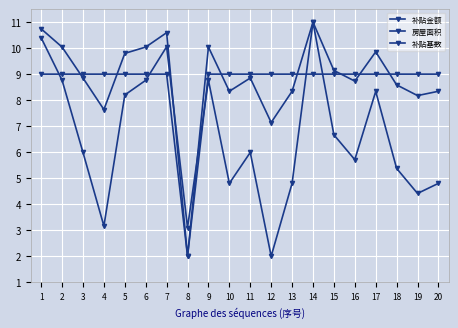

Which series changed the most between 5 and 7?

房屋面积